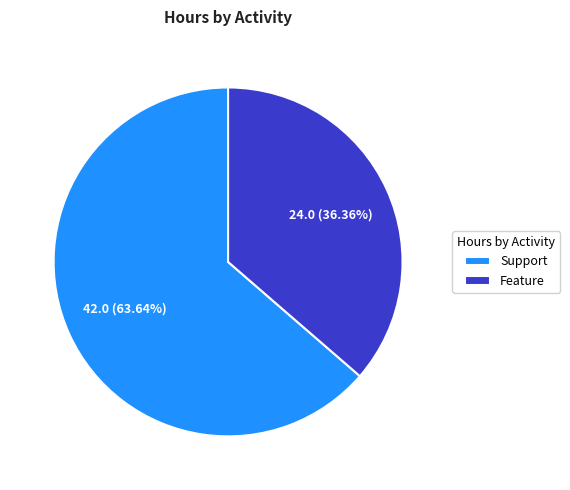

To the nearest percent, what is the combined percentage of Feature and Support?

100%